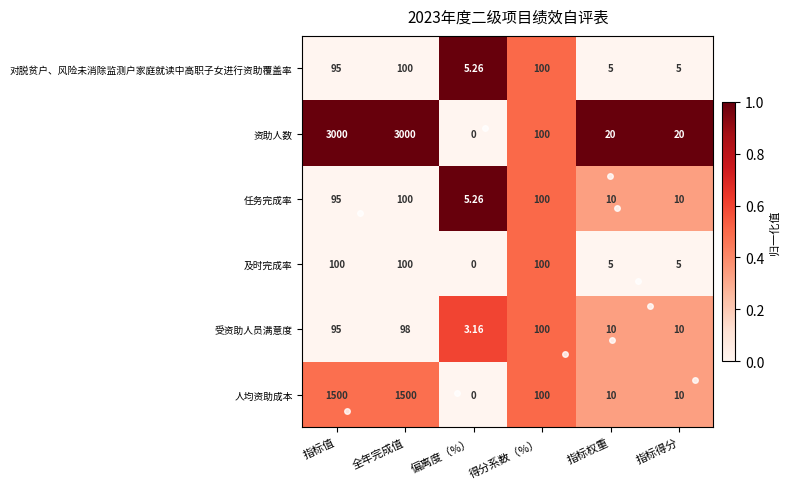

Which category has the lowest value across all series?

偏离度（%）